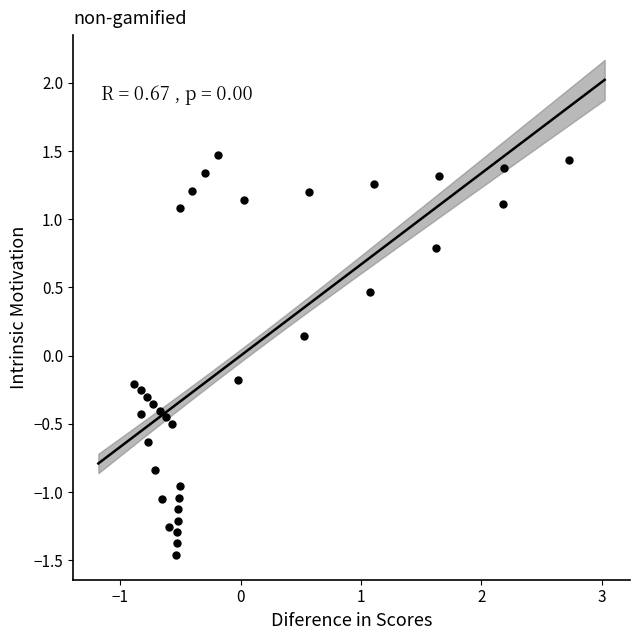

What is the range of Y values (max minus min)?

2.9